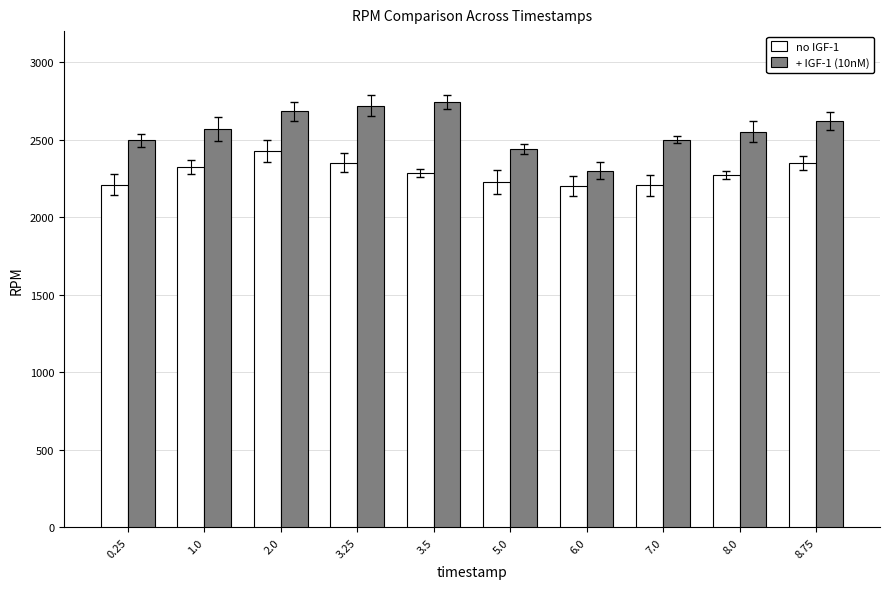

Rank the series at 8.0 from lowest to highest value.

no IGF-1, + IGF-1 (10nM)